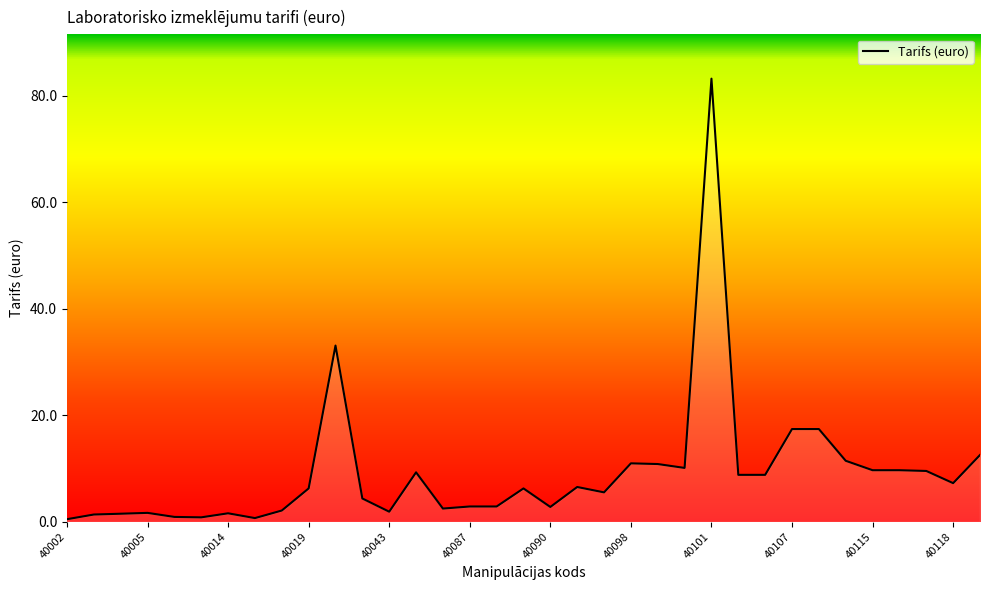

What is the greatest value displayed?

83.2